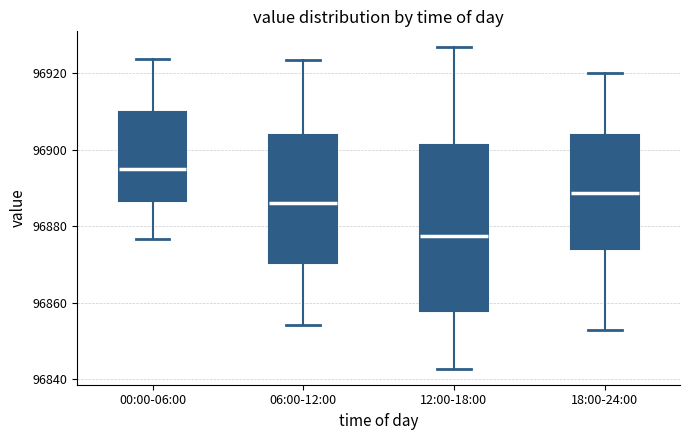

Reading left to right, read every box against the y-axis: the position of its median line, the range the box covers, and the ends of its whiskers. The values are not printed on the chart, so give them approximately, as read against the axis.

00:00-06:00: median 96896, box 96886 to 96910, whiskers 96876 to 96924
06:00-12:00: median 96886, box 96870 to 96904, whiskers 96854 to 96924
12:00-18:00: median 96878, box 96858 to 96902, whiskers 96842 to 96926
18:00-24:00: median 96888, box 96874 to 96904, whiskers 96852 to 96920